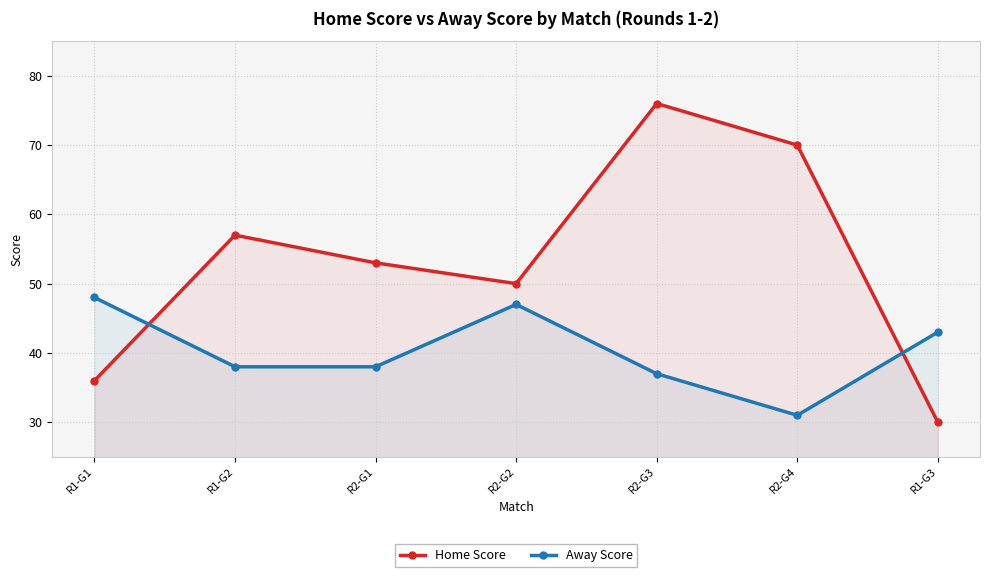

Which series has the widest spread of values?

Home Score